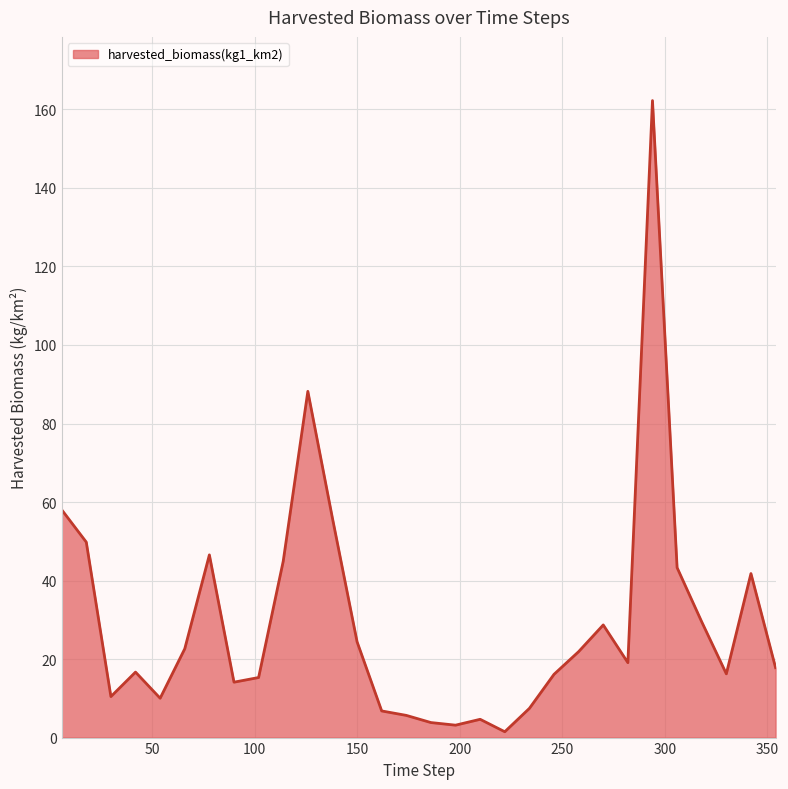

What is the difference between the maximum and minimum values?

160.8